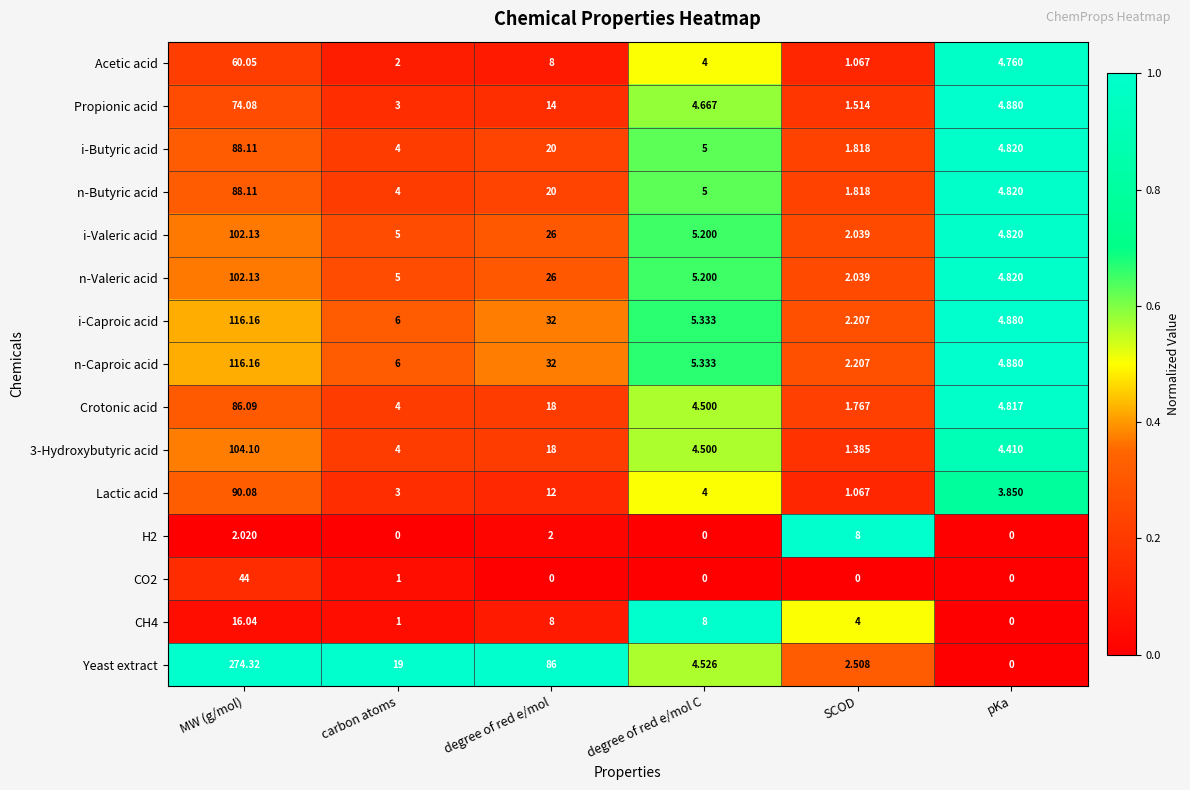

Between degree of red e/mol and pKa, which series saw the biggest shift?

Yeast extract